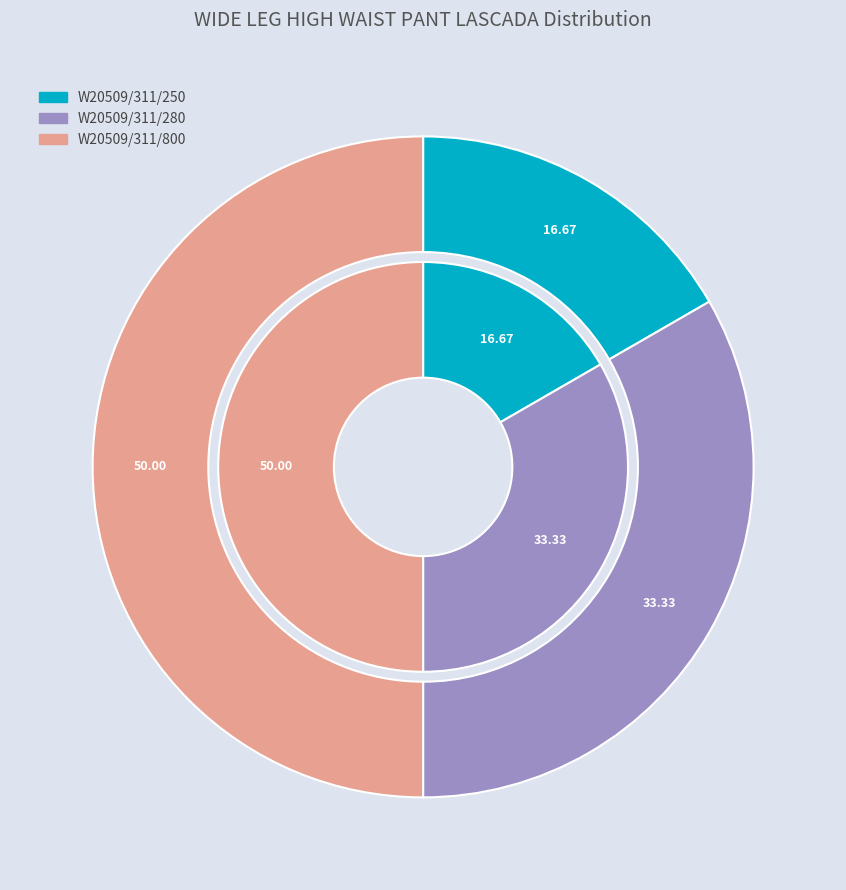

To the nearest percent, what is the combined percentage of W20509/311/800 and W20509/311/250?

67%